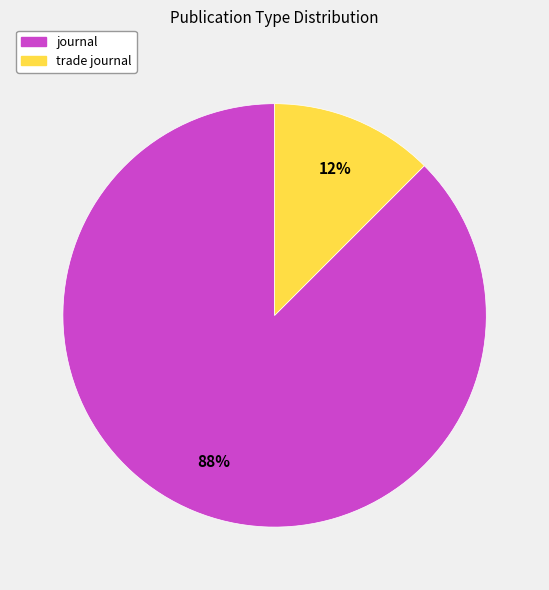

To the nearest percent, what is the average slice percentage?

50%